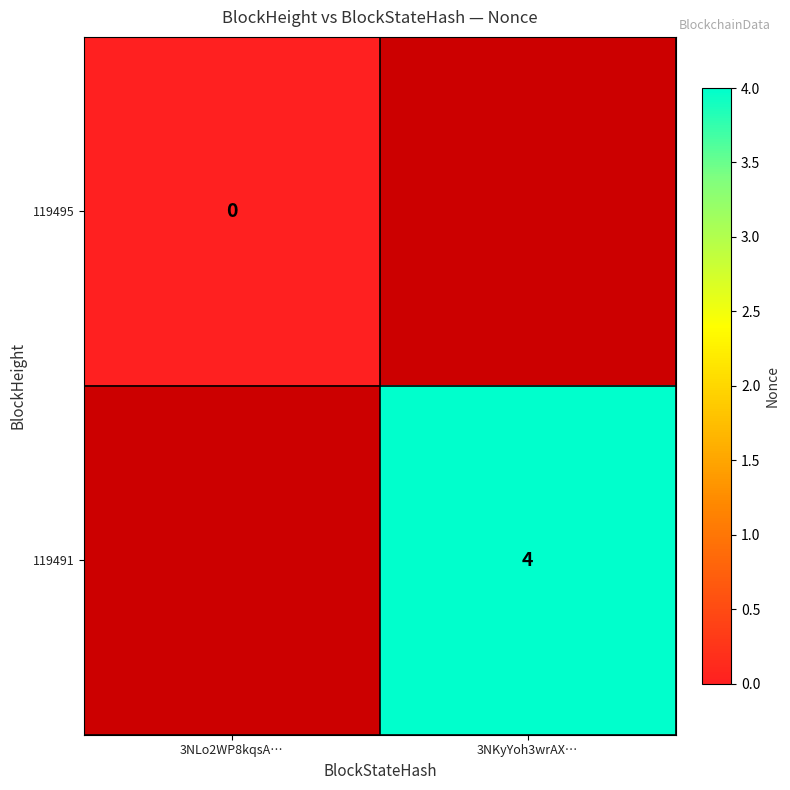

The value of 119491 at 3NKyYoh3wrAX… is 4. True or false?

True